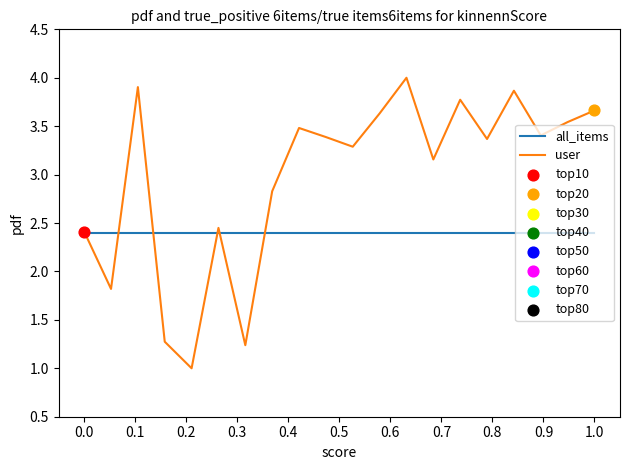

Which series has the largest total across all categories?

user